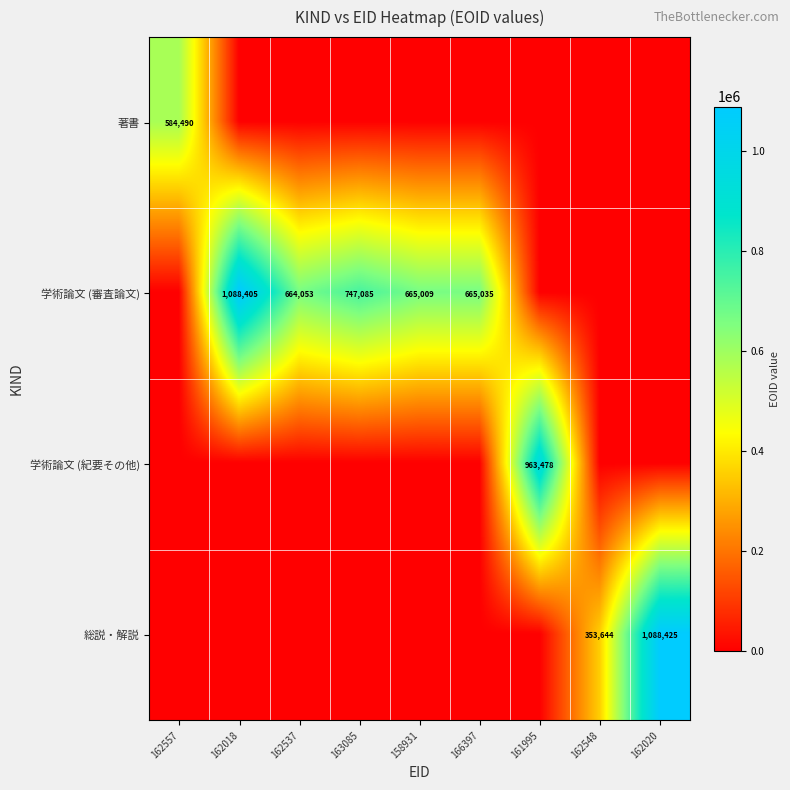

The 総説・解説 series shows 1551259 at 162020. True or false?

False